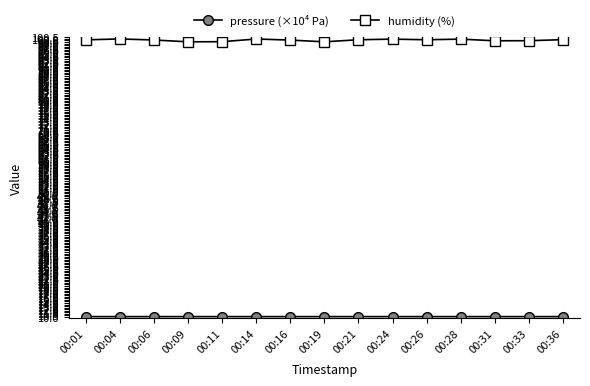

Which series has the largest range (max minus min)?

humidity (%)